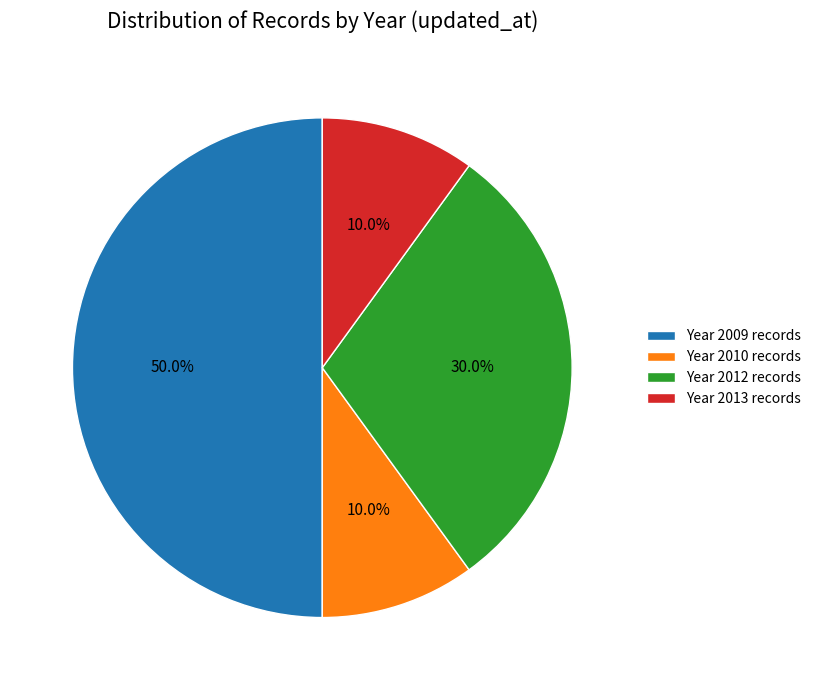

Count the number of slices in the pie.

4